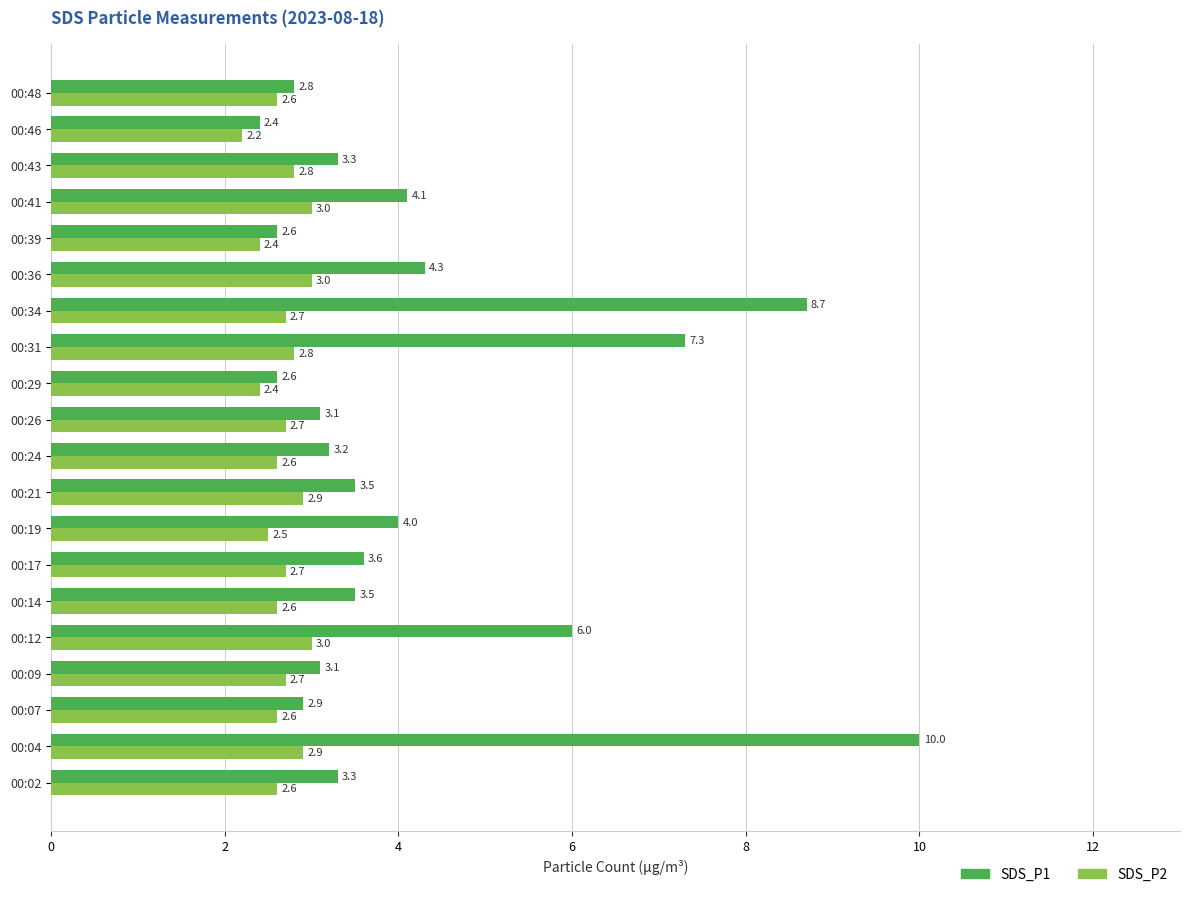

At which category is the sum across all series the highest?

00:04